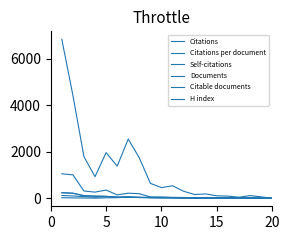

How many lines are shown in the chart?

6